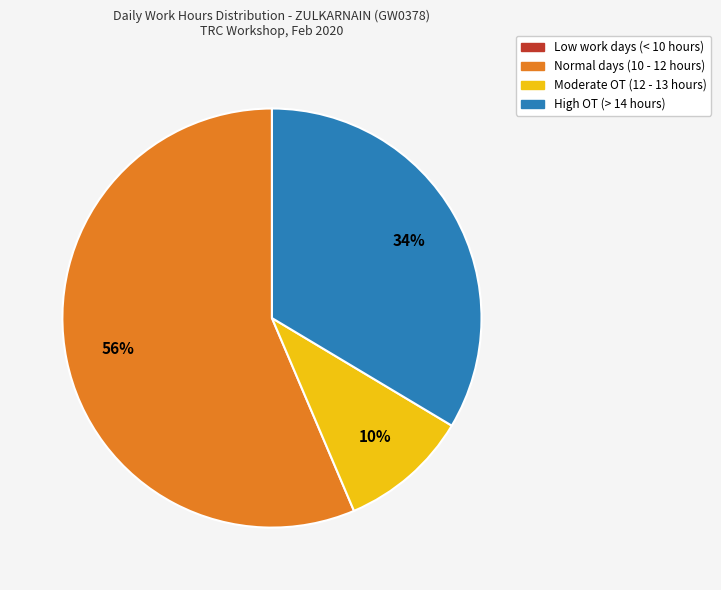

Is there a majority slice in this chart?

Yes